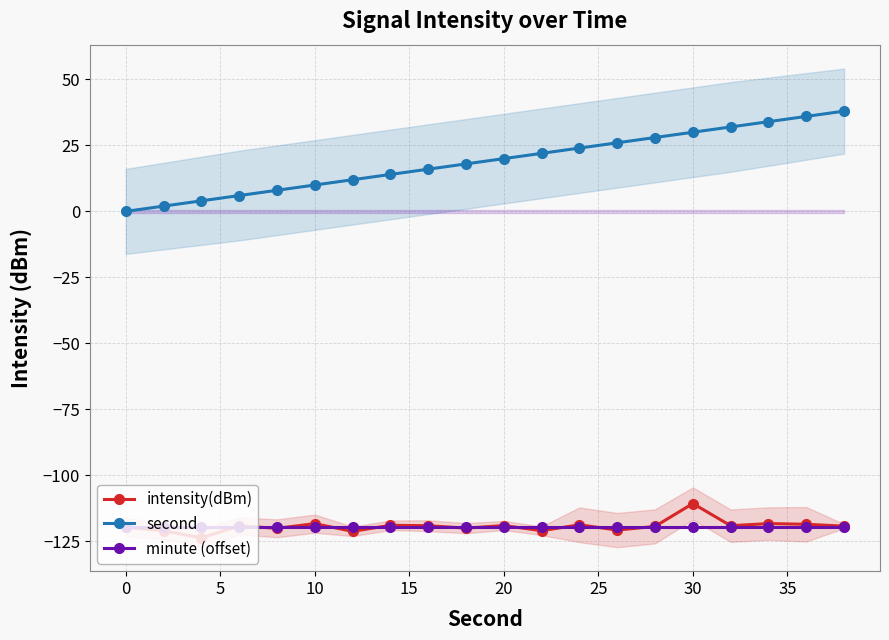

Which series has the widest spread of values?

second